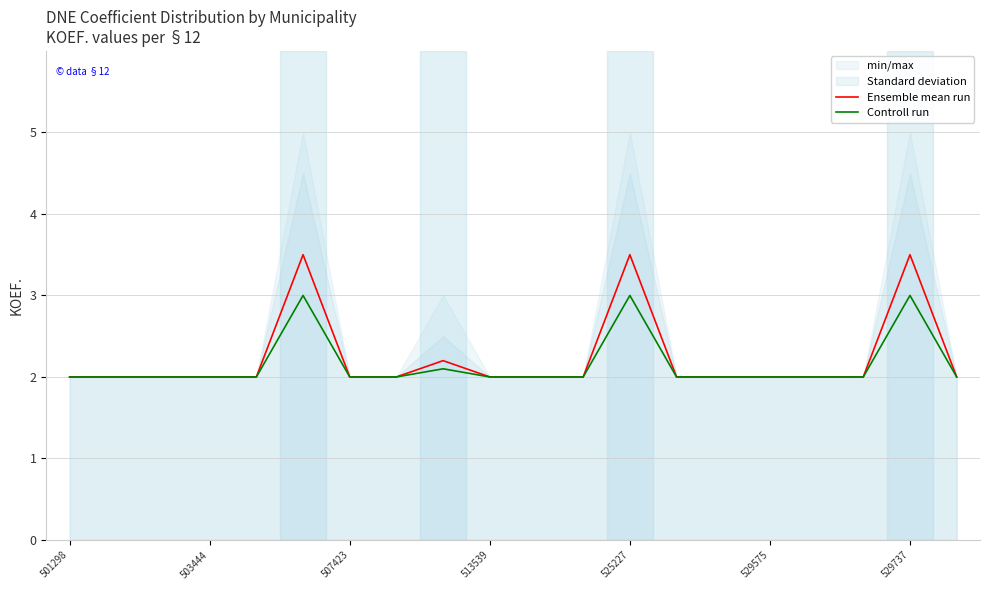

What is the minimum value for Ensemble mean run?

2.0